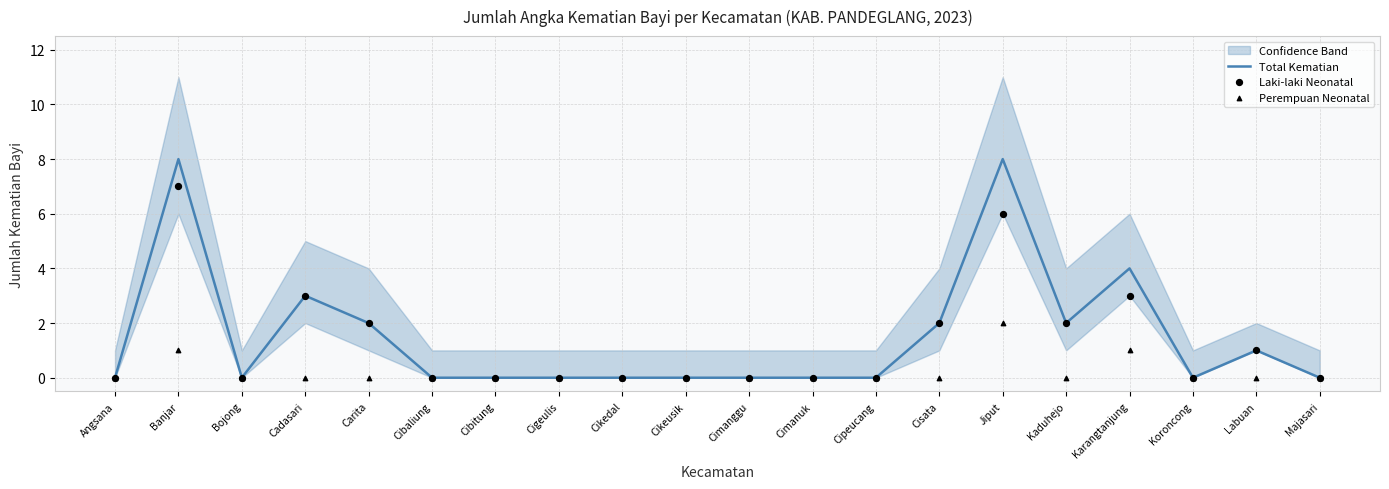

What are all the series names shown in the legend?

Total Kematian, Laki-laki Neonatal, Perempuan Neonatal